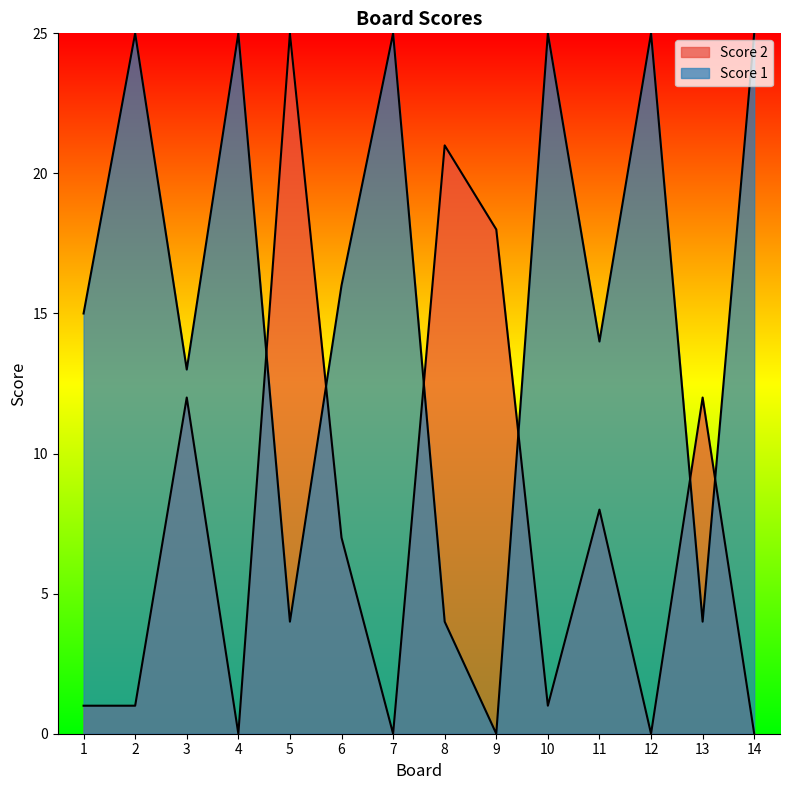

Count the number of categories in the chart.

14